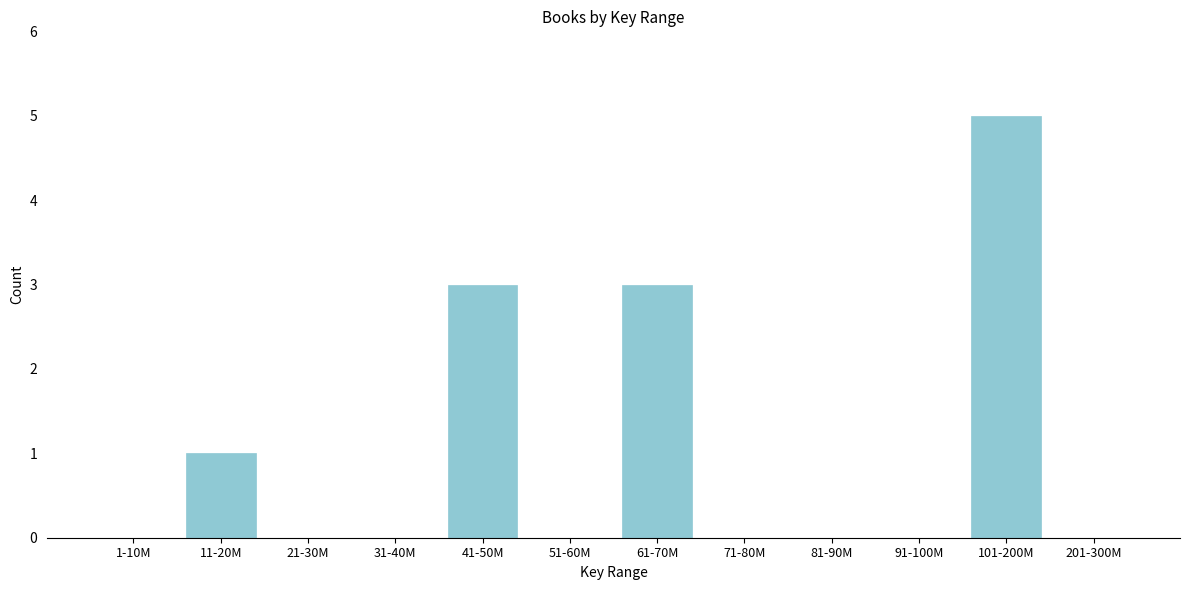

Reading right to left, extract all data points from this chart.

201-300M=0	101-200M=5	91-100M=0	81-90M=0	71-80M=0	61-70M=3	51-60M=0	41-50M=3	31-40M=0	21-30M=0	11-20M=1	1-10M=0